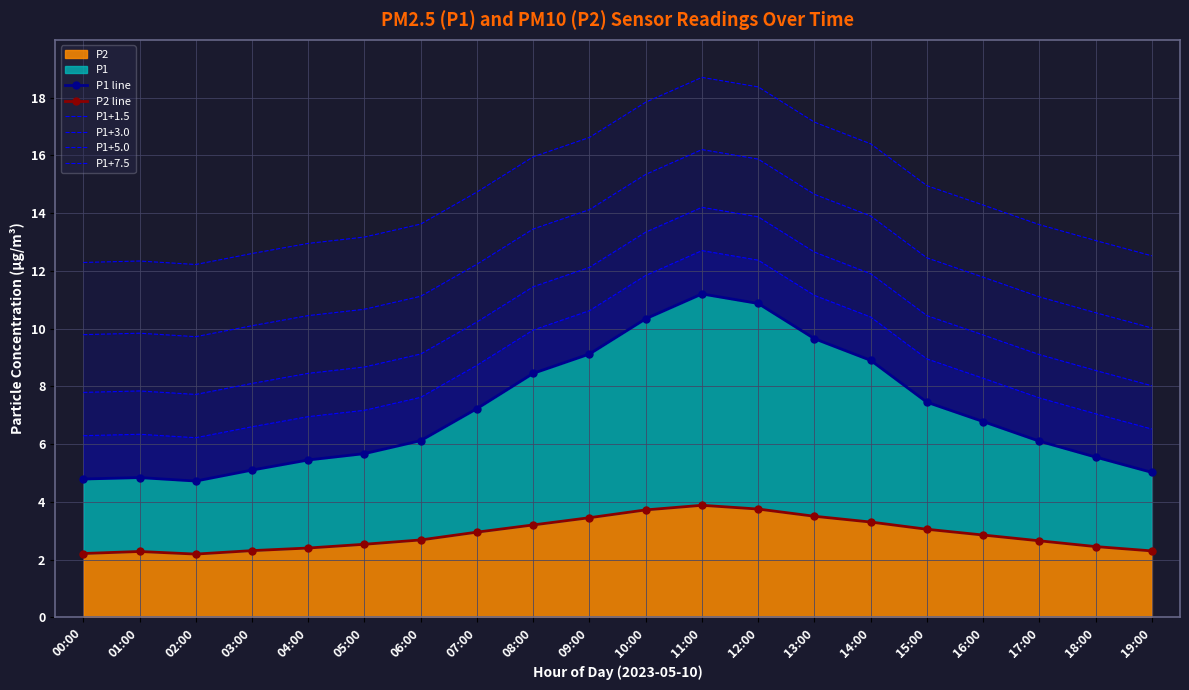

What is the label of the 11th point from the left?

10:00